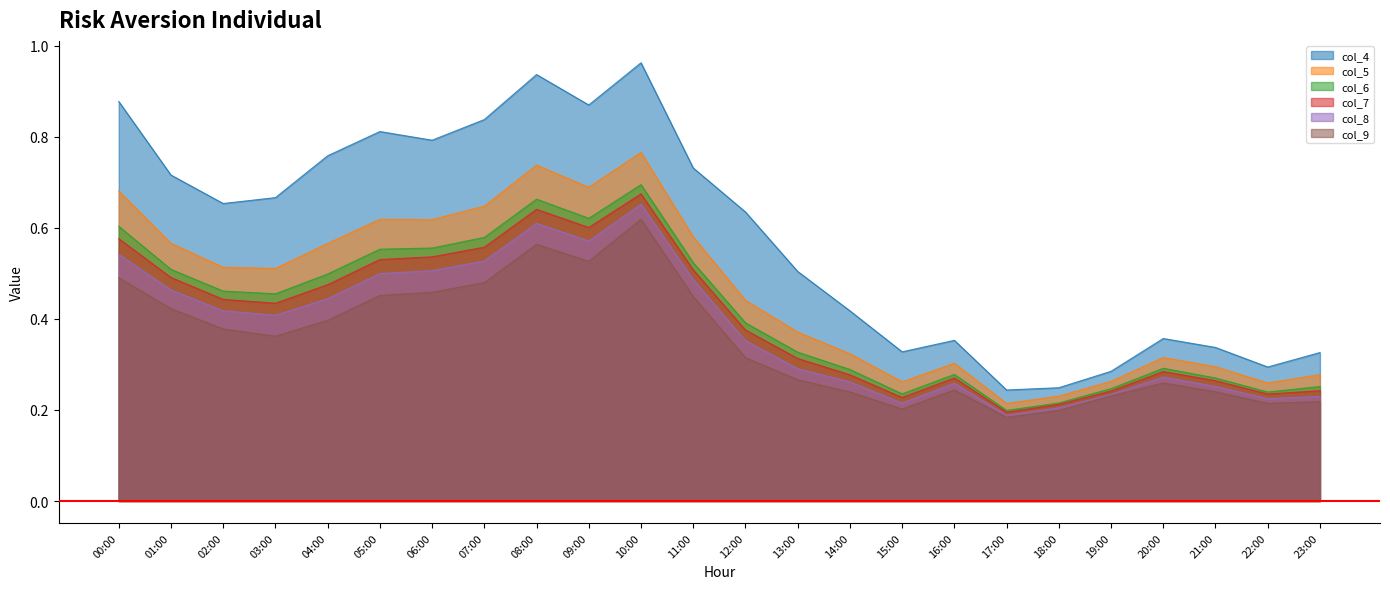

True or false: col_5 and col_9 cross at least once.

False